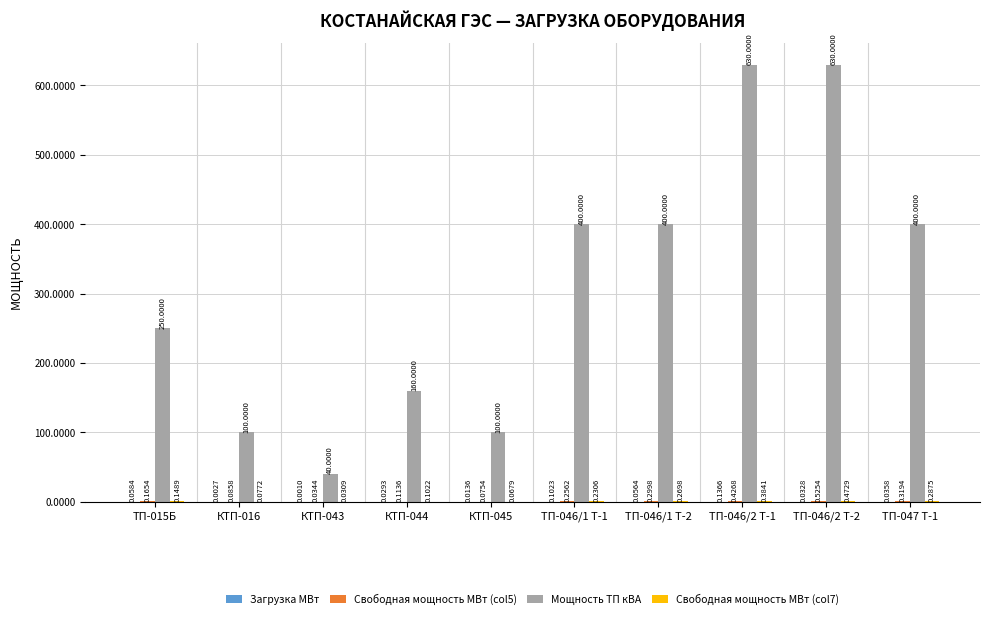

How many series are shown in this chart?

4